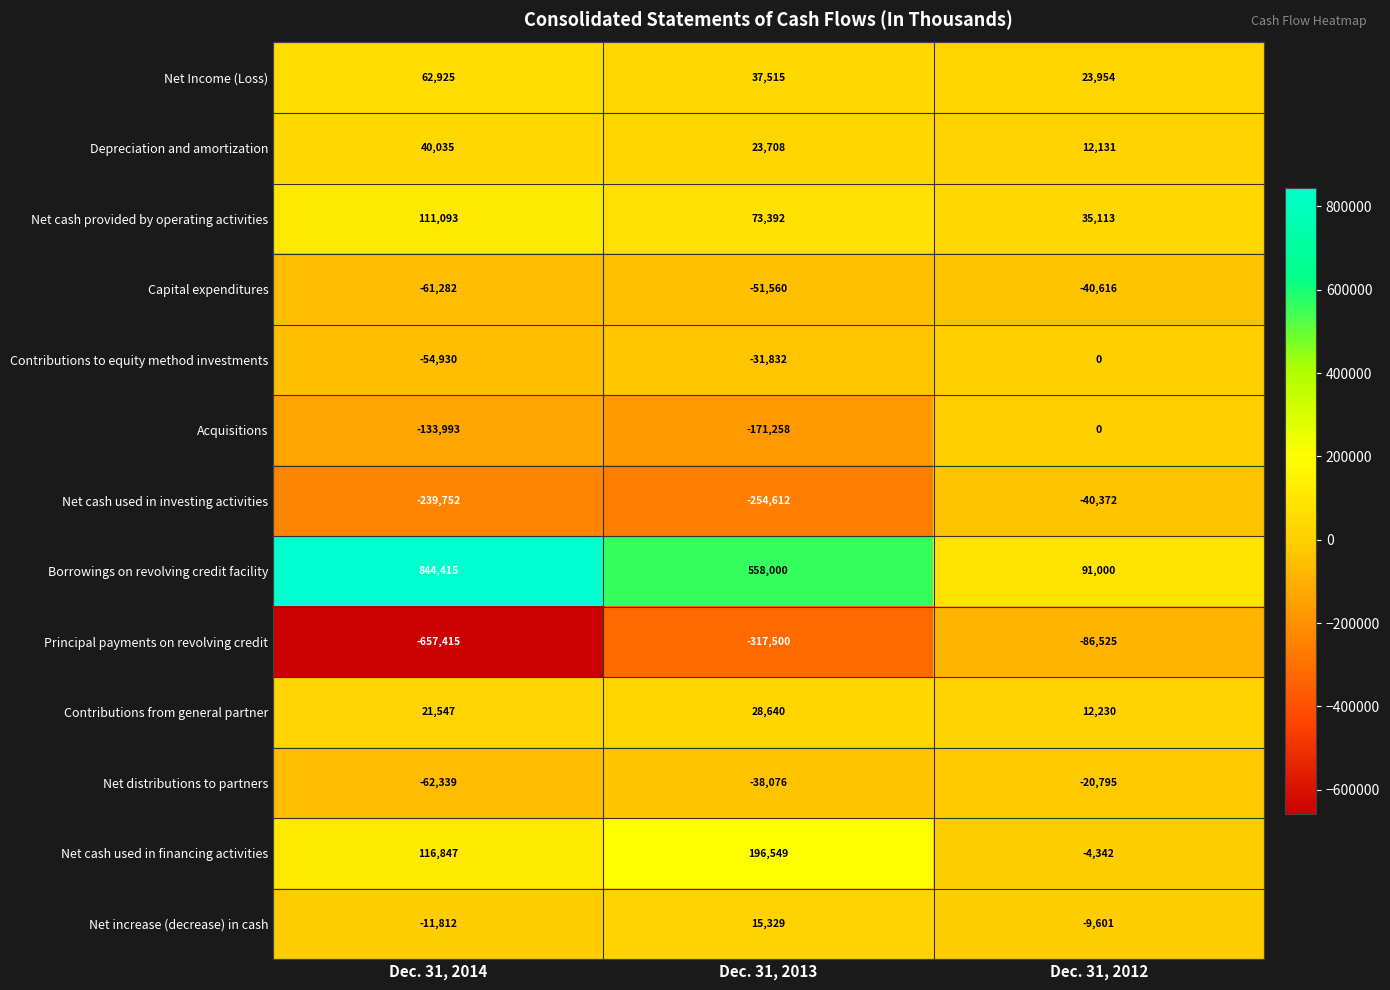

True or false: Net cash used in investing activities has a value of -254612 at Dec. 31, 2013.

True